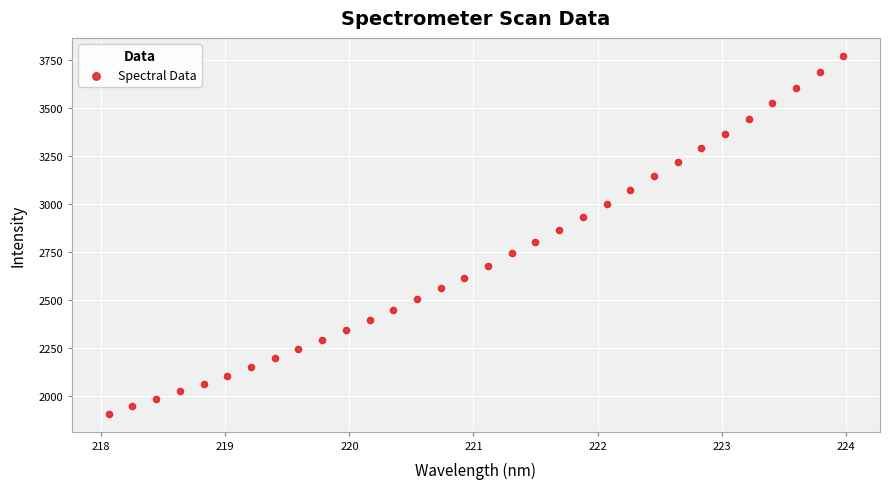

What is the range of X values (max minus min)?

5.9